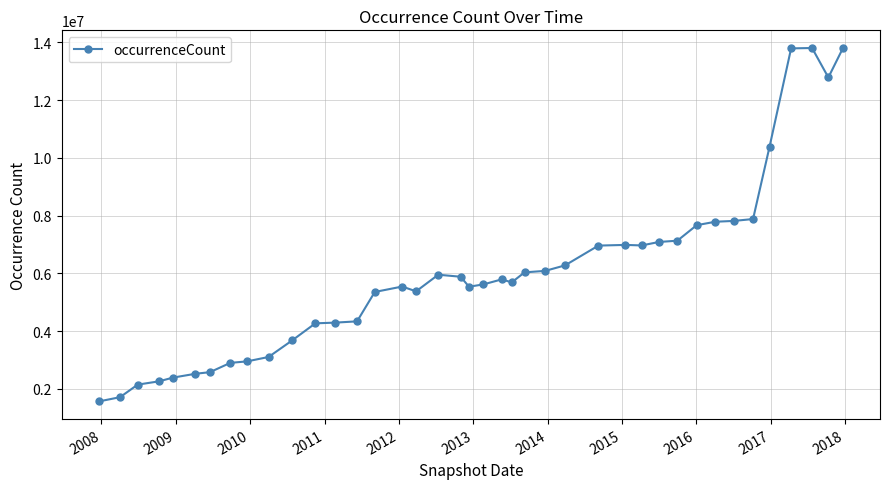

What is the greatest value displayed?

13799675